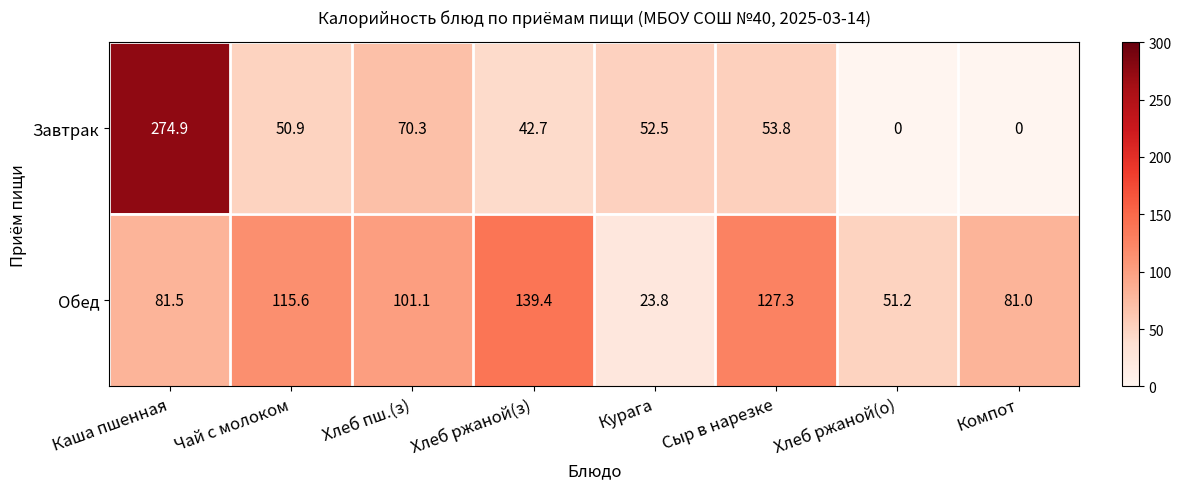

Reading right to left, what are all the values shown in this chart?

Завтрак: Компот=0.0	Хлеб ржаной(о)=0.0	Сыр в нарезке=53.8	Курага=52.5	Хлеб ржаной(з)=42.7	Хлеб пш.(з)=70.3	Чай с молоком=50.9	Каша пшенная=274.9
Обед: Компот=81.0	Хлеб ржаной(о)=51.2	Сыр в нарезке=127.3	Курага=23.8	Хлеб ржаной(з)=139.4	Хлеб пш.(з)=101.1	Чай с молоком=115.6	Каша пшенная=81.5